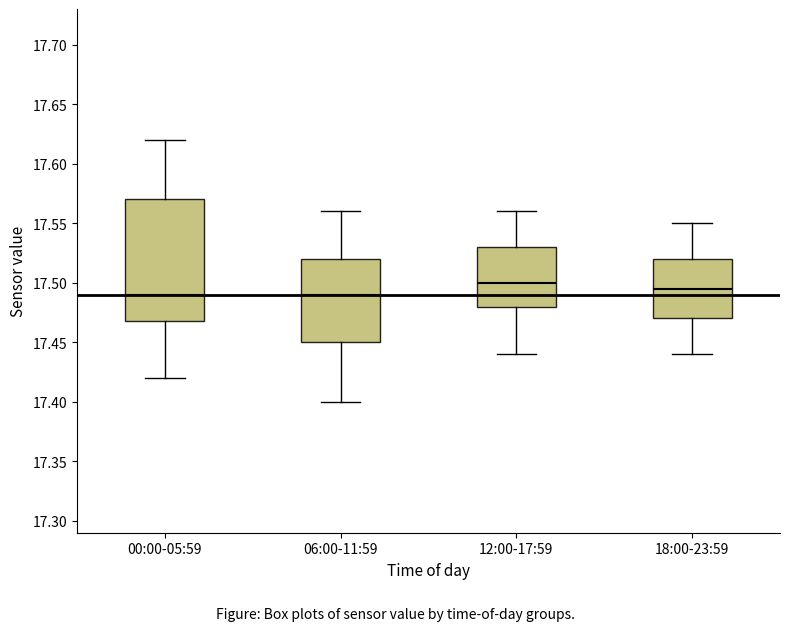

Where does the upper whisker of the box for 06:00-11:59 end on the y-axis? The values are not printed on the chart, so give them approximately, as read against the axis.

17.560